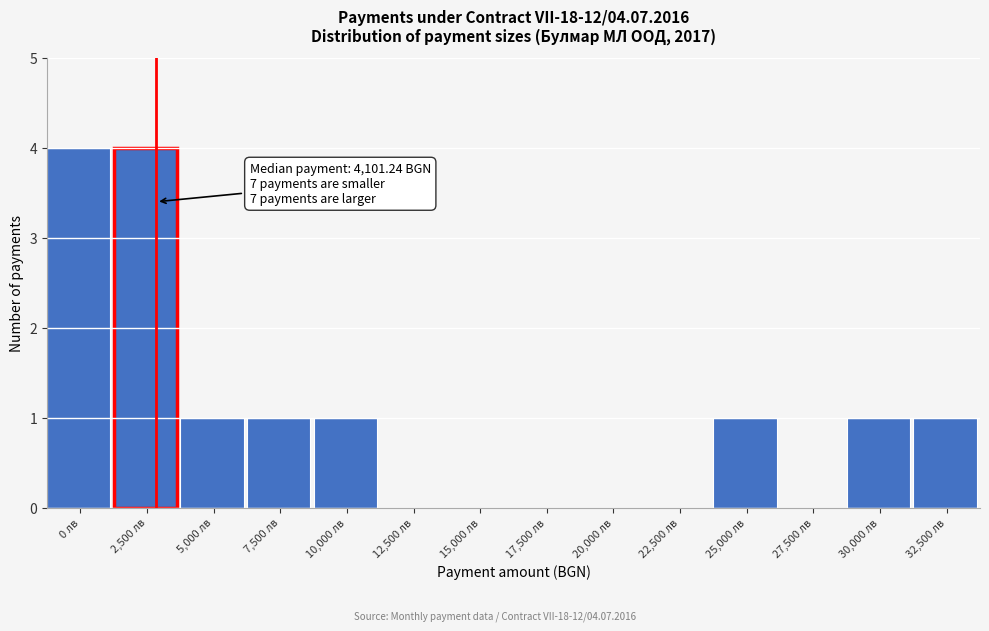

Reading right to left, transcribe all the data shown in this chart.

32,500 лв=1	30,000 лв=1	27,500 лв=0	25,000 лв=1	22,500 лв=0	20,000 лв=0	17,500 лв=0	15,000 лв=0	12,500 лв=0	10,000 лв=1	7,500 лв=1	5,000 лв=1	2,500 лв=4	0 лв=4